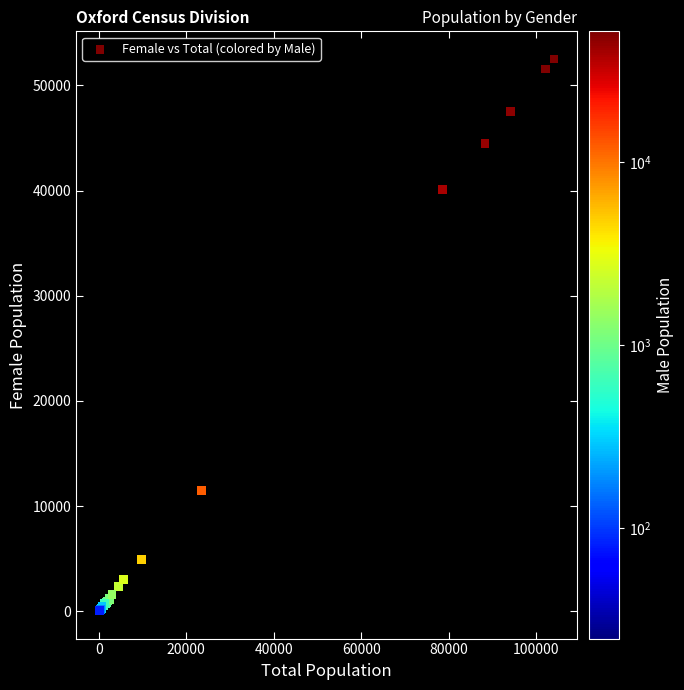

What Y value in the scatter plot is closest to 26272?

40100